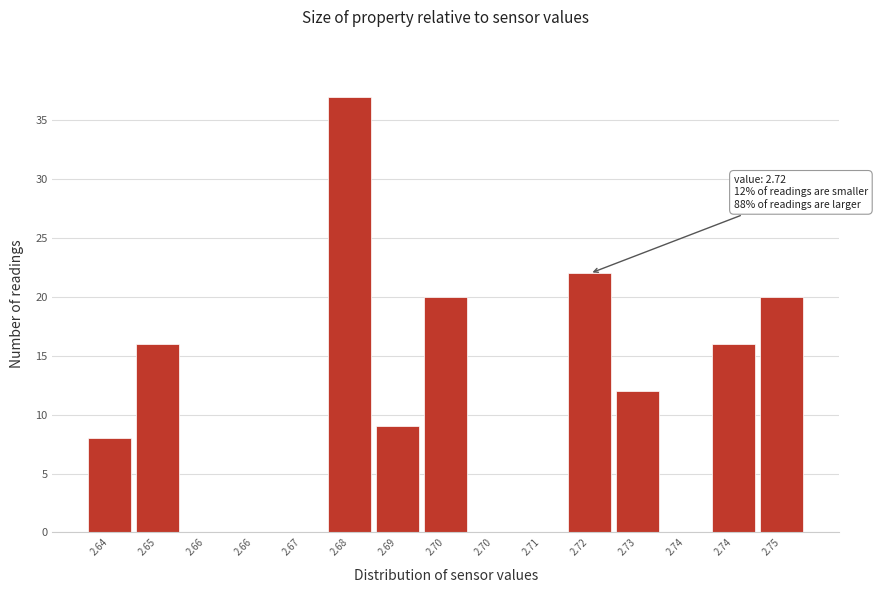

Are the bars horizontal?

No